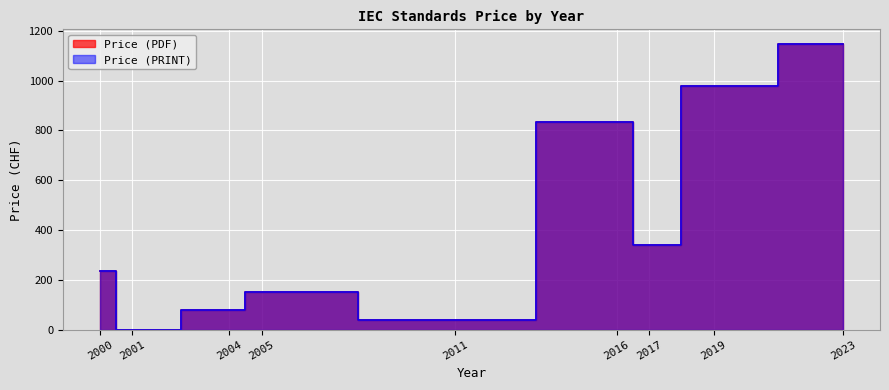

The value of Price (PRINT) at 2016 is 1253. True or false?

False